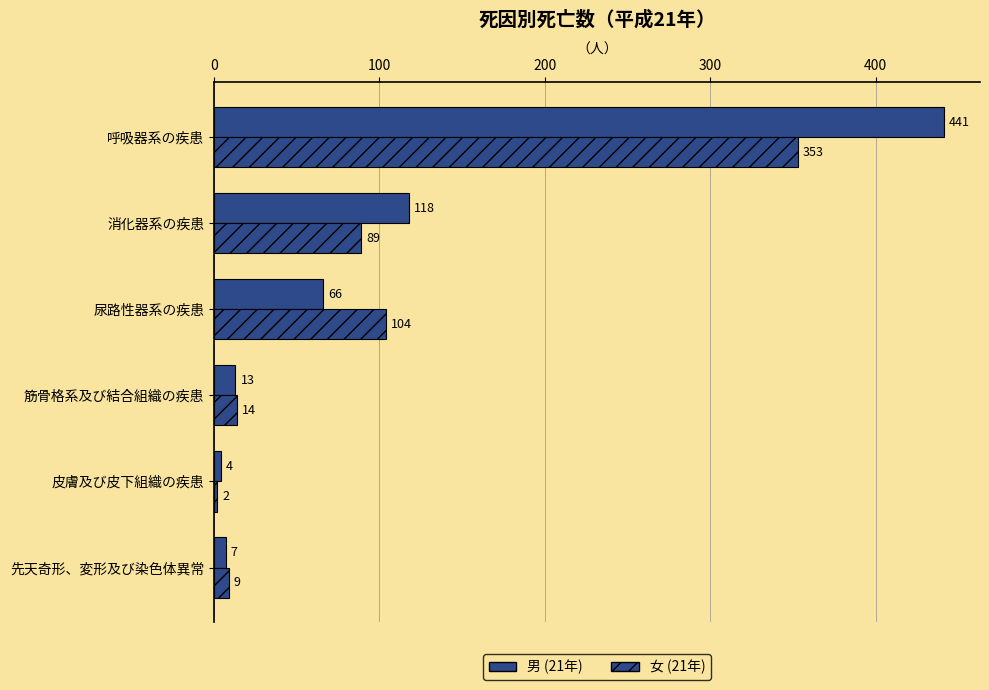

How many data points in 男 (21年) are less than 66?

3